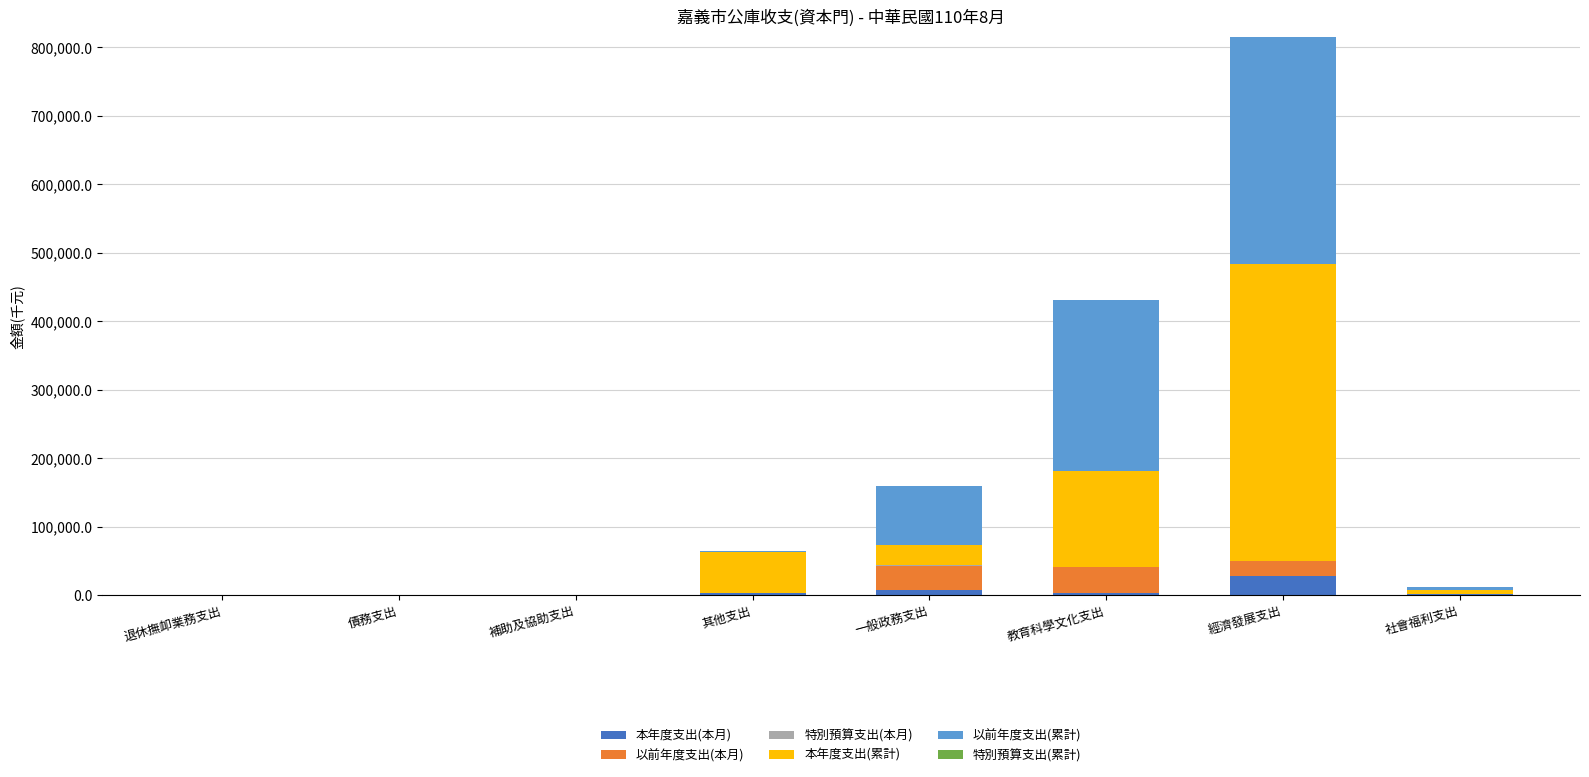

What is the highest value of the 本年度支出(本月) series?

28145